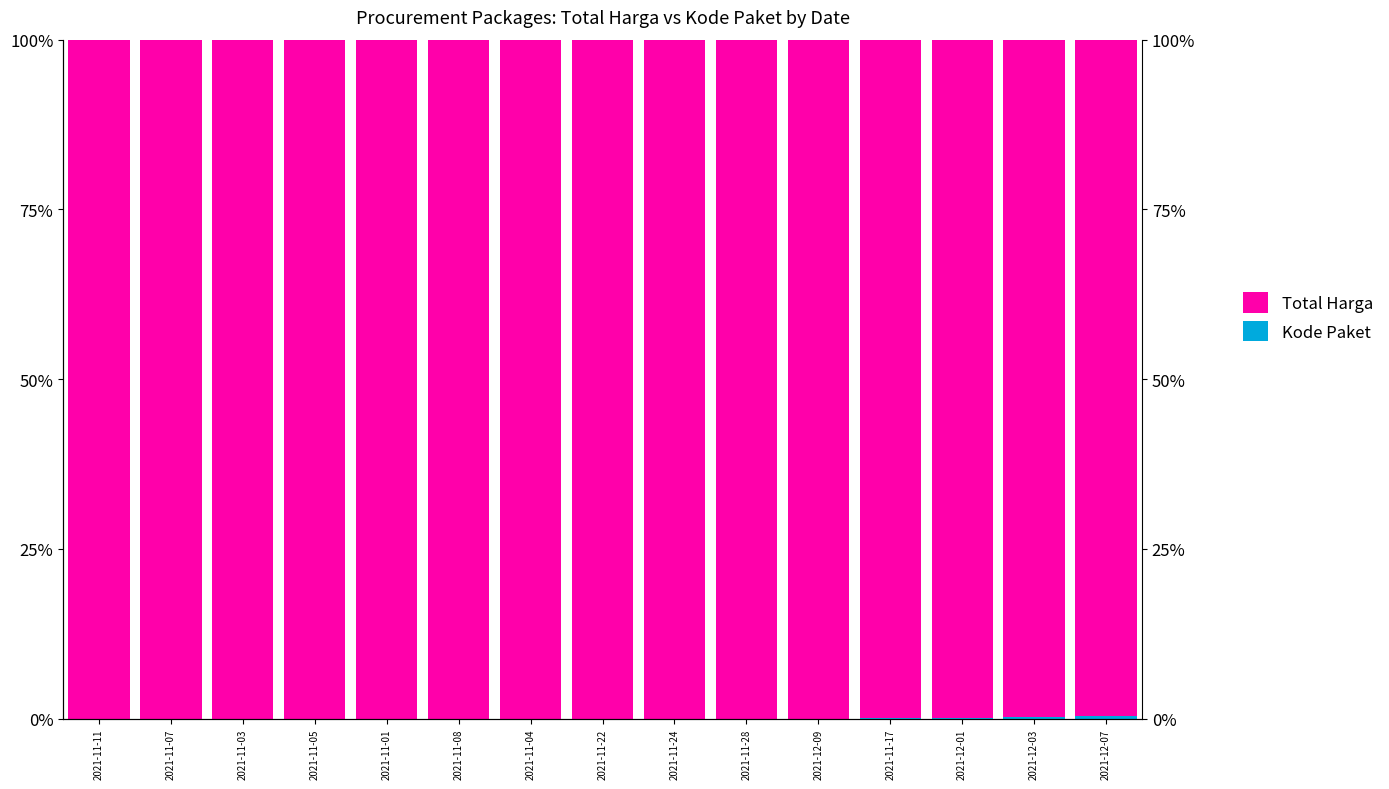

List the labels in order of Kode Paket value, smallest first.

2021-11-11, 2021-11-07, 2021-11-03, 2021-11-05, 2021-11-01, 2021-11-08, 2021-11-04, 2021-11-22, 2021-11-24, 2021-11-28, 2021-12-09, 2021-11-17, 2021-12-01, 2021-12-03, 2021-12-07